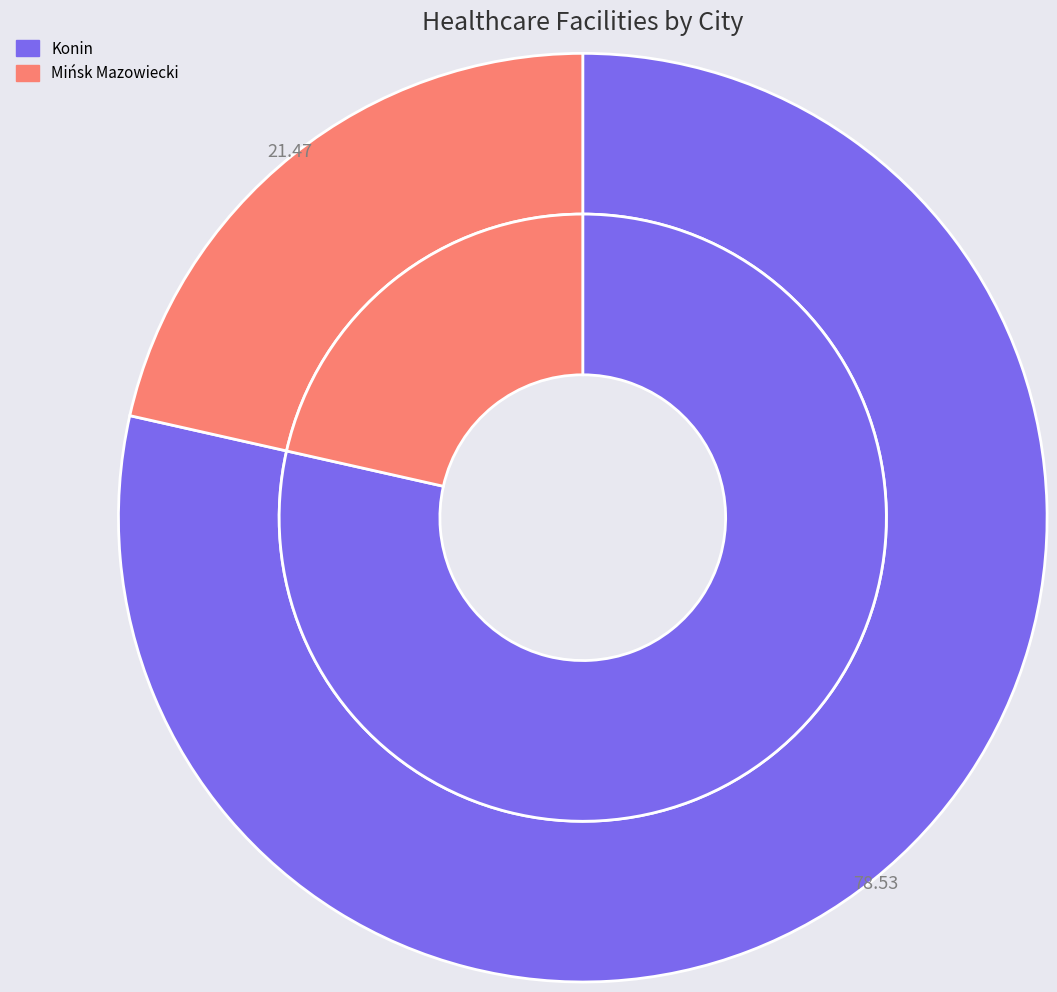

How many segments does this pie chart have?

2